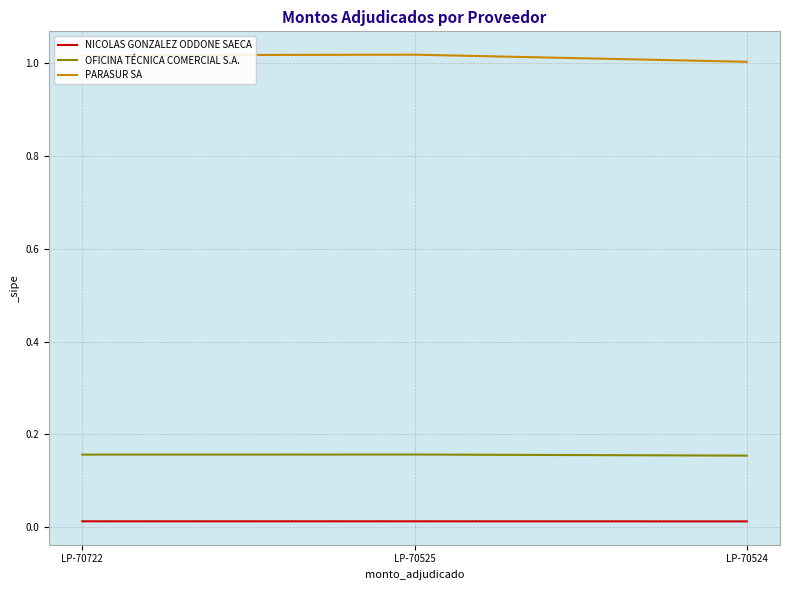

Is the value of NICOLAS GONZALEZ ODDONE SAECA at LP-70525 greater than the value of PARASUR SA at LP-70722?

No